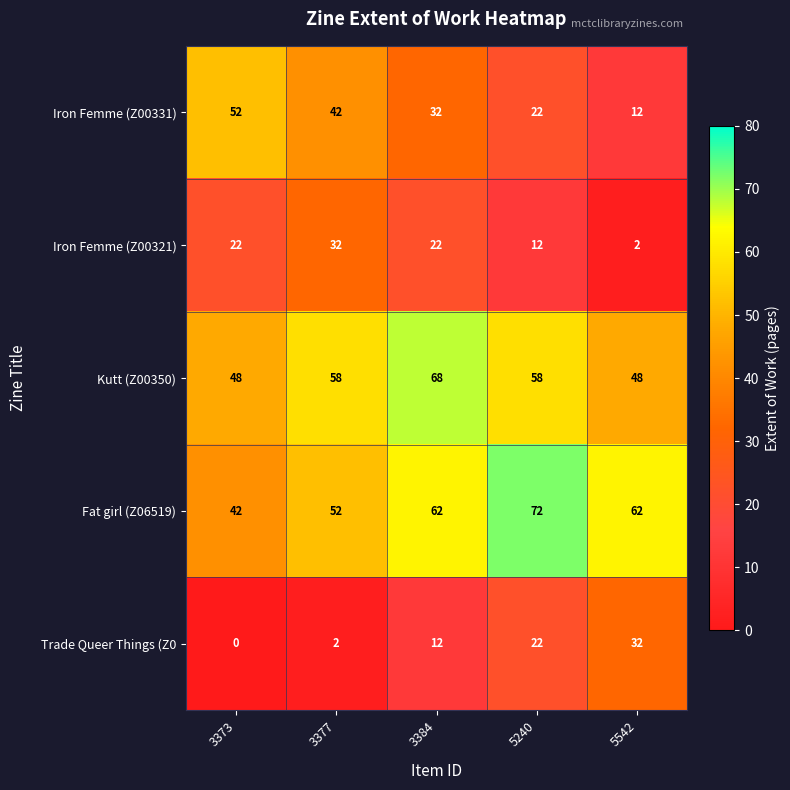

Rank the series at 3384 from highest to lowest value.

Kutt (Z00350), Fat girl (Z06519), Iron Femme (Z00331), Iron Femme (Z00321), Trade Queer Things (Z0